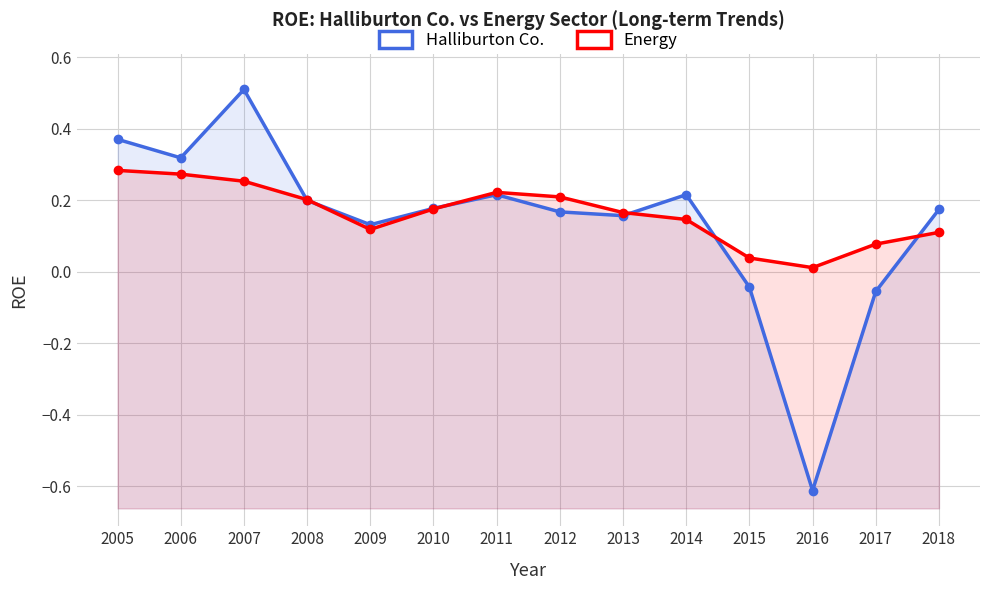

Between 2014 and 2017, which is larger?

2014